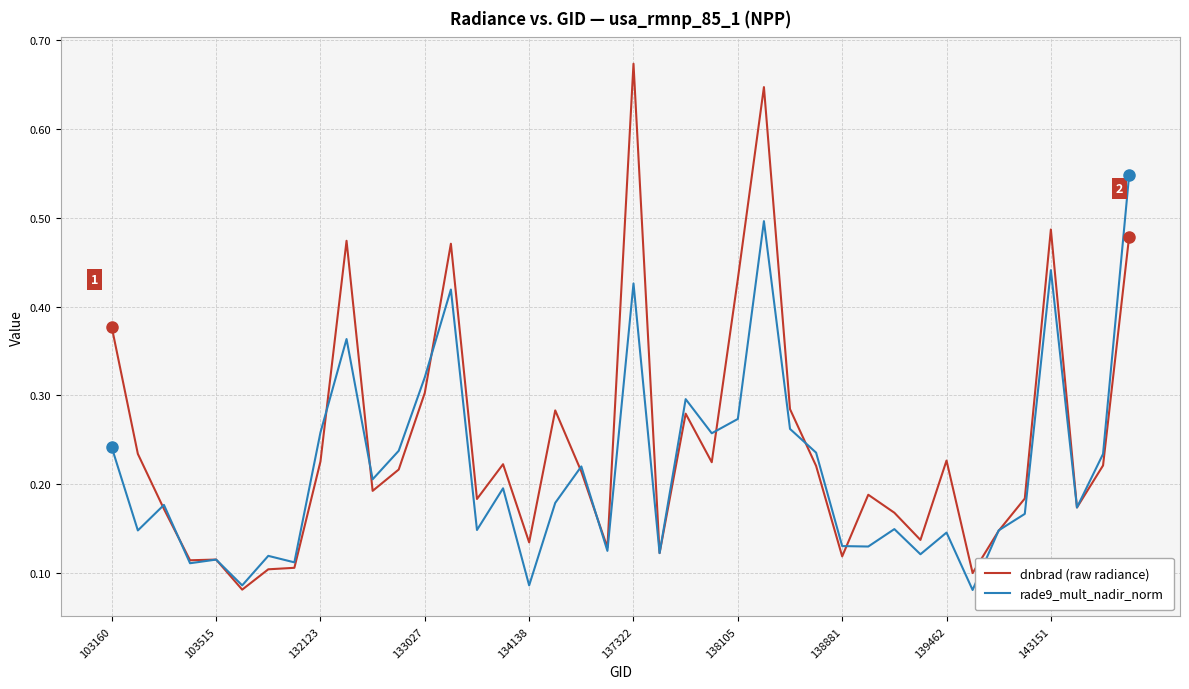

List the series in order of their peak value, lowest first.

rade9_mult_nadir_norm, dnbrad (raw radiance)